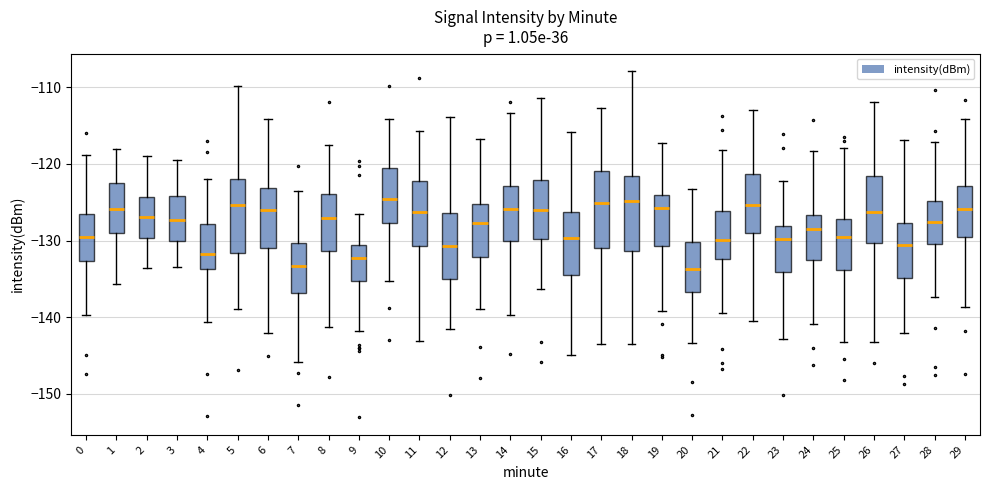

Reading left to right, read every box against the y-axis: the position of its median line, the range the box covers, and the ends of its whiskers. The values are not printed on the chart, so give them approximately, as read against the axis.

0: median -130, box -133 to -127, whiskers -140 to -119
1: median -126, box -129 to -122, whiskers -136 to -118
2: median -127, box -130 to -124, whiskers -134 to -119
3: median -127, box -130 to -124, whiskers -133 to -119
4: median -132, box -134 to -128, whiskers -141 to -122
5: median -125, box -132 to -122, whiskers -139 to -110
6: median -126, box -131 to -123, whiskers -142 to -114
7: median -133, box -137 to -130, whiskers -146 to -124
8: median -127, box -131 to -124, whiskers -141 to -118
9: median -132, box -135 to -131, whiskers -142 to -127
10: median -125, box -128 to -121, whiskers -135 to -114
11: median -126, box -131 to -122, whiskers -143 to -116
12: median -131, box -135 to -126, whiskers -142 to -114
13: median -128, box -132 to -125, whiskers -139 to -117
14: median -126, box -130 to -123, whiskers -140 to -113
15: median -126, box -130 to -122, whiskers -136 to -111
16: median -130, box -134 to -126, whiskers -145 to -116
17: median -125, box -131 to -121, whiskers -144 to -113
18: median -125, box -131 to -122, whiskers -144 to -108
19: median -126, box -131 to -124, whiskers -139 to -117
20: median -134, box -137 to -130, whiskers -143 to -123
21: median -130, box -132 to -126, whiskers -139 to -118
22: median -125, box -129 to -121, whiskers -140 to -113
23: median -130, box -134 to -128, whiskers -143 to -122
24: median -128, box -133 to -127, whiskers -141 to -118
25: median -130, box -134 to -127, whiskers -143 to -118
26: median -126, box -130 to -122, whiskers -143 to -112
27: median -131, box -135 to -128, whiskers -142 to -117
28: median -128, box -130 to -125, whiskers -137 to -117
29: median -126, box -130 to -123, whiskers -139 to -114